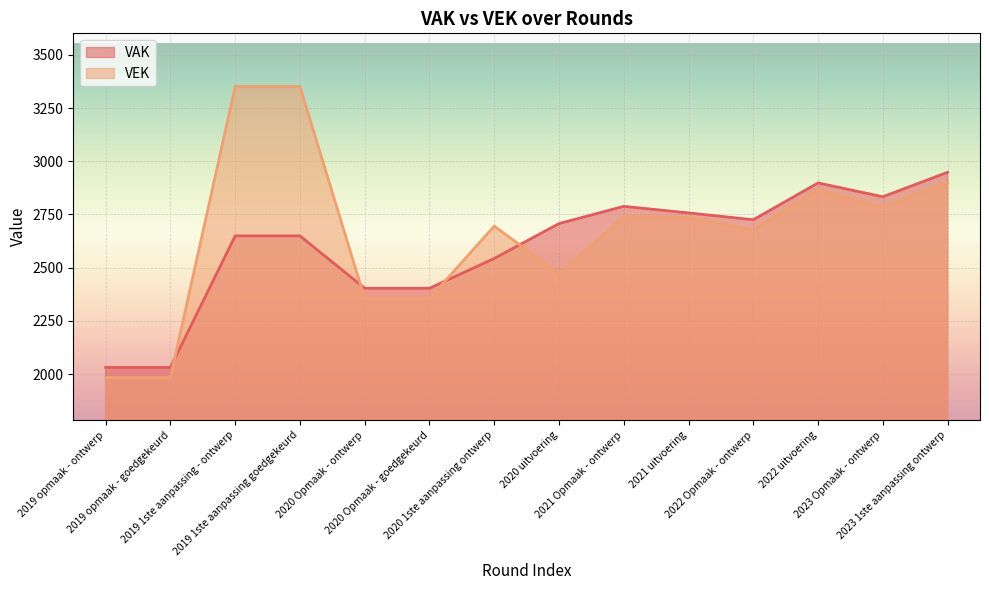

Count the number of categories in the chart.

14